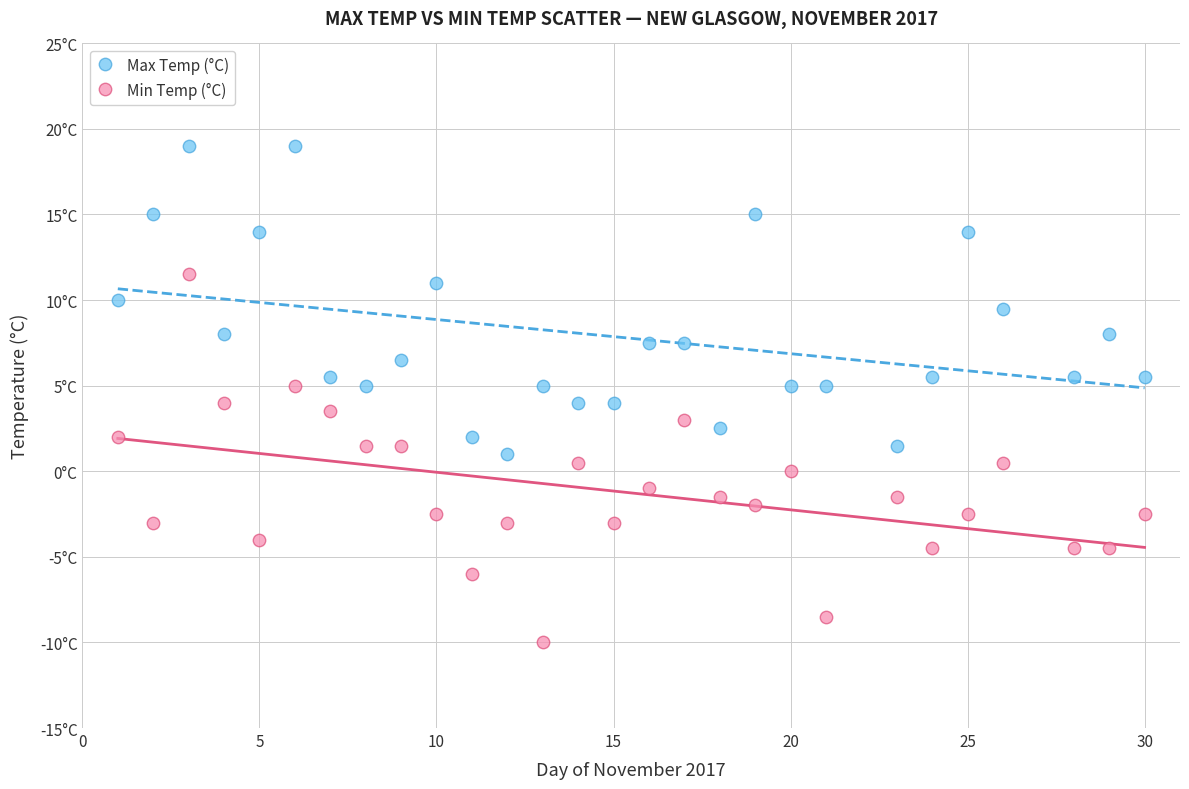

What are all the series names shown in the legend?

Max Temp (°C), Min Temp (°C)